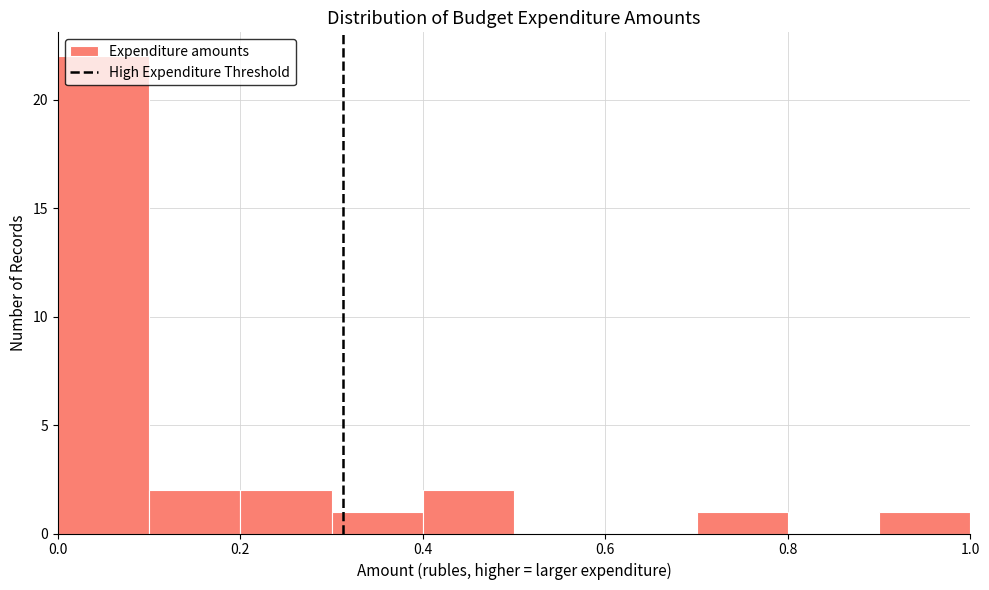

Over which range of the x-axis is the bar tallest?

0.0 to 0.1